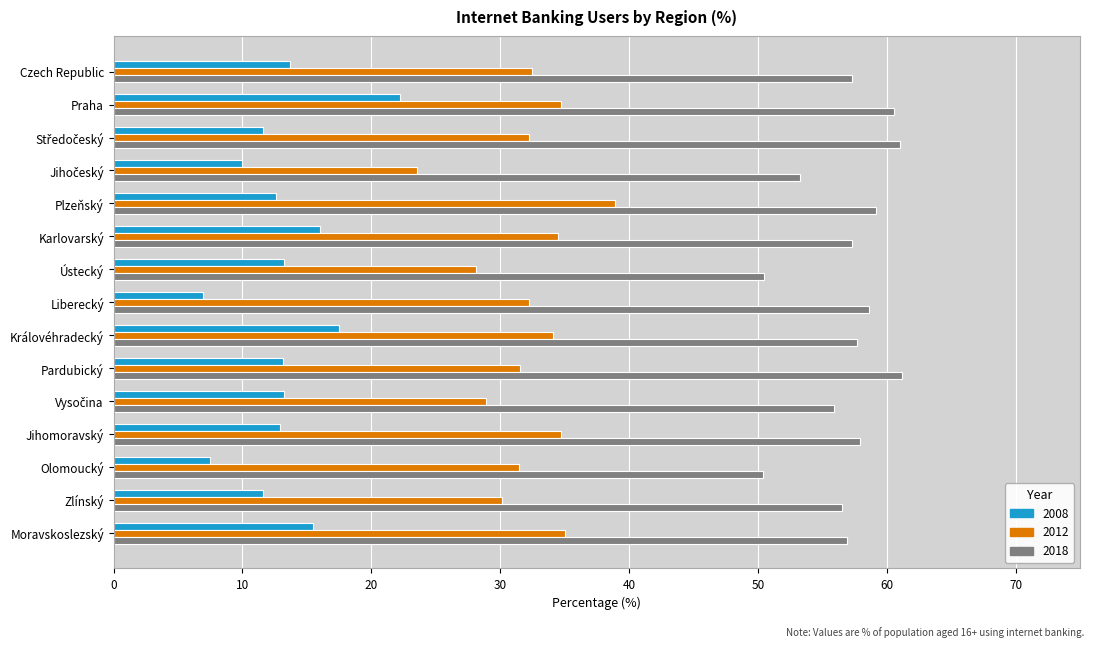

What is the average value of the 2012 series?

32.2